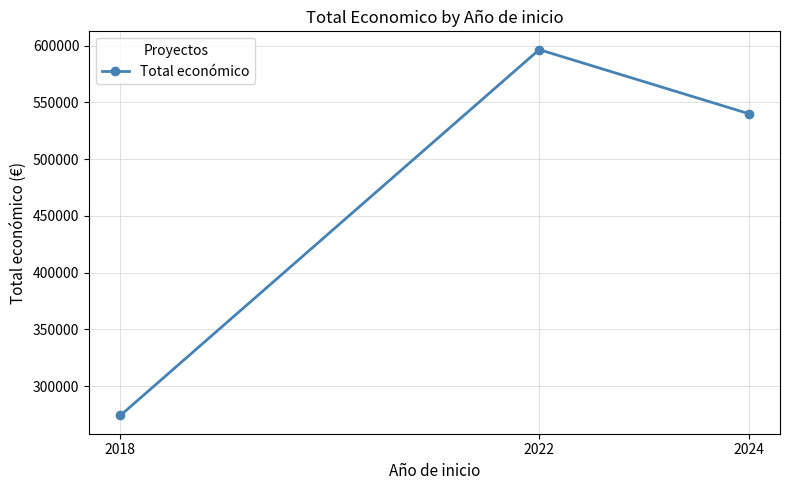

Between 2024 and 2022, which is larger?

2022